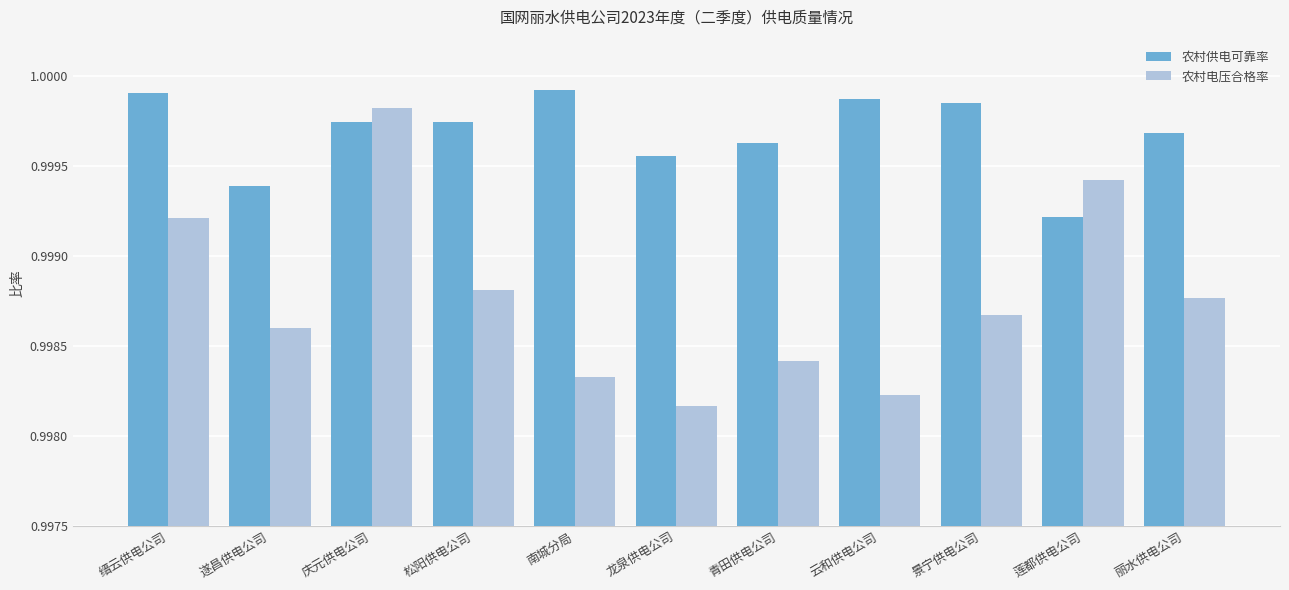

Which series has the largest total across all categories?

农村供电可靠率